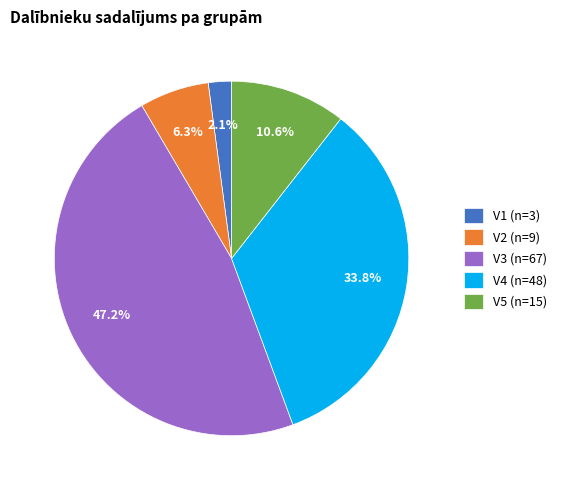

To the nearest percent, what is the combined percentage of V4 and V3?

81%